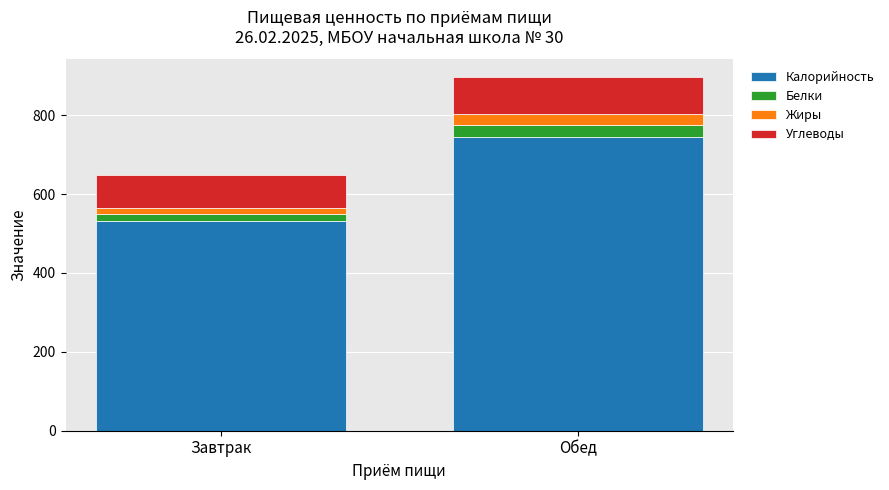

Count the number of categories in the chart.

2